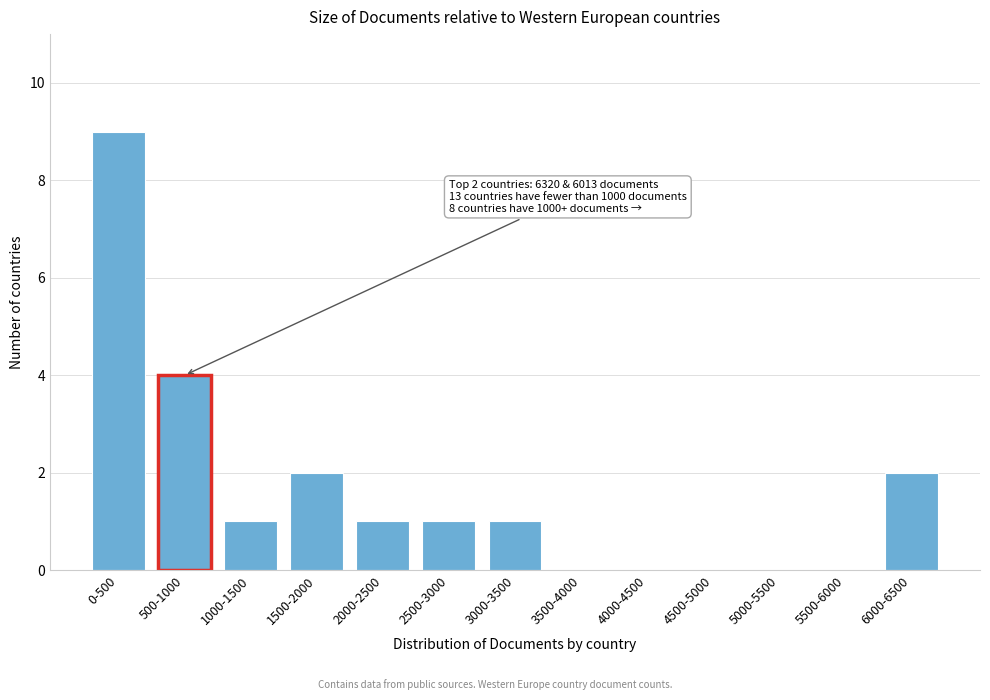

Reading left to right, transcribe all the data shown in this chart.

0-500=9	500-1000=4	1000-1500=1	1500-2000=2	2000-2500=1	2500-3000=1	3000-3500=1	3500-4000=0	4000-4500=0	4500-5000=0	5000-5500=0	5500-6000=0	6000-6500=2